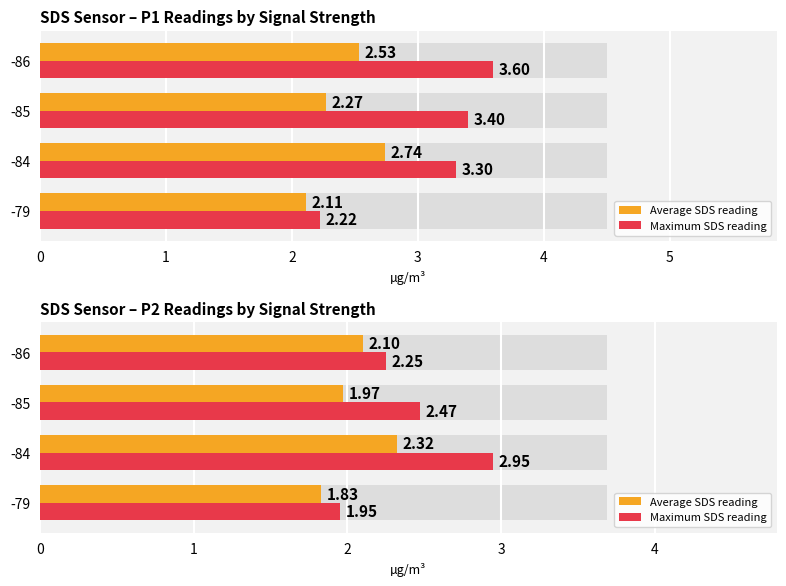

Which series has the widest spread of values?

Maximum SDS reading